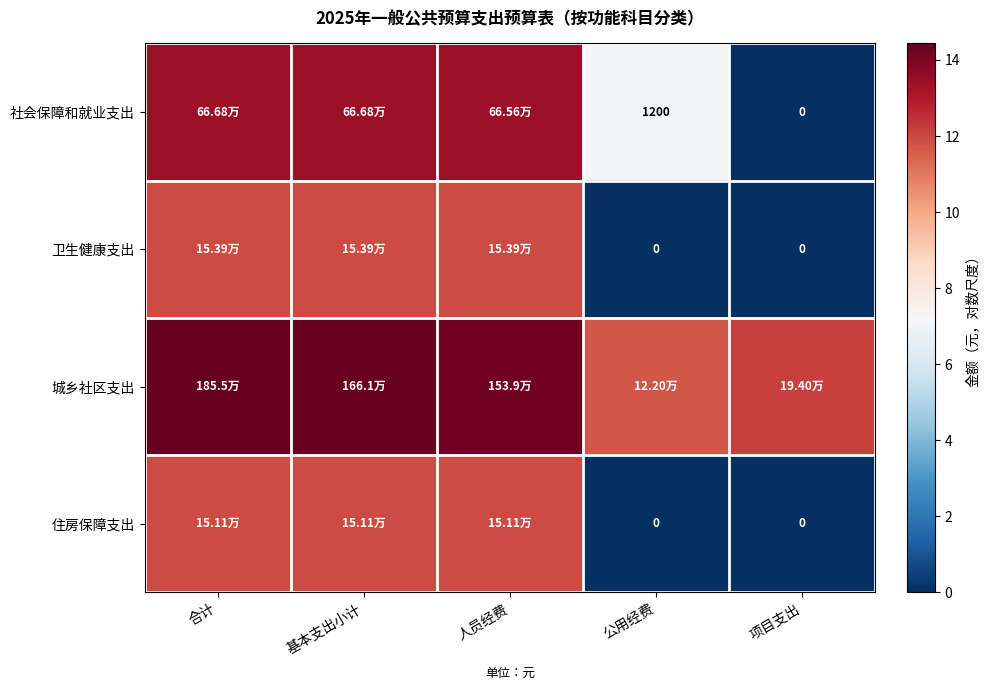

Count the number of data series in this chart.

4